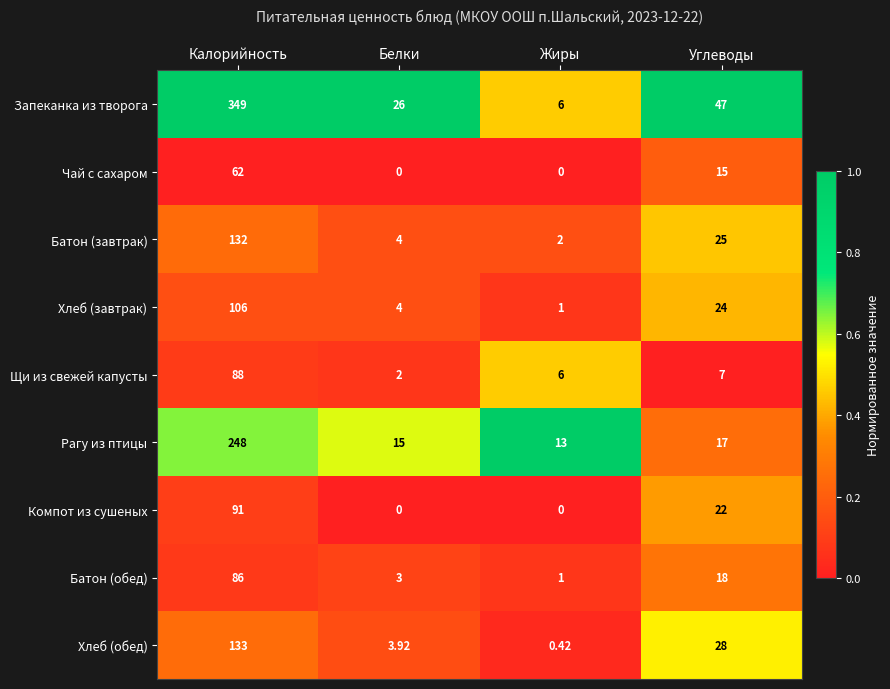

Which series has the largest total across all categories?

Запеканка из творога